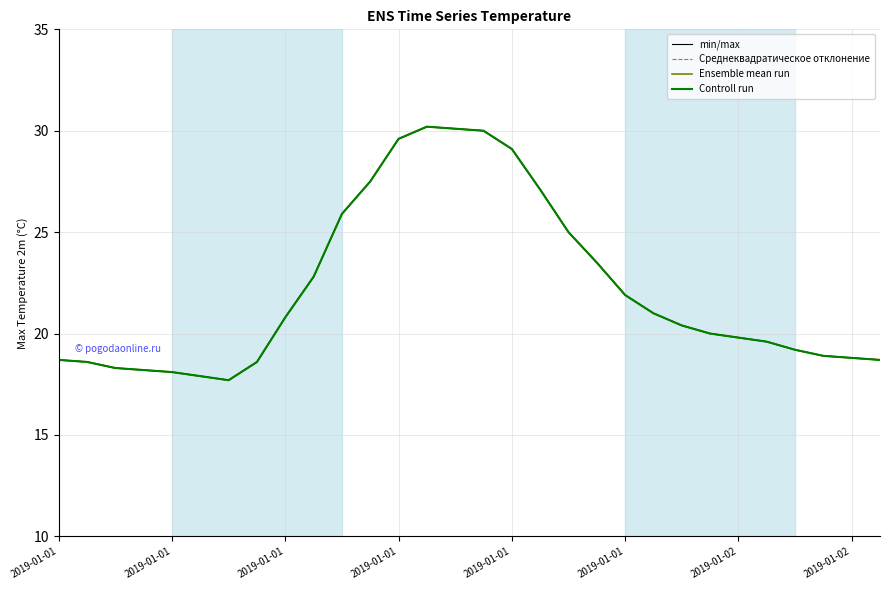

True or false: Controll run and Среднеквадратическое отклонение intersect in this chart.

False